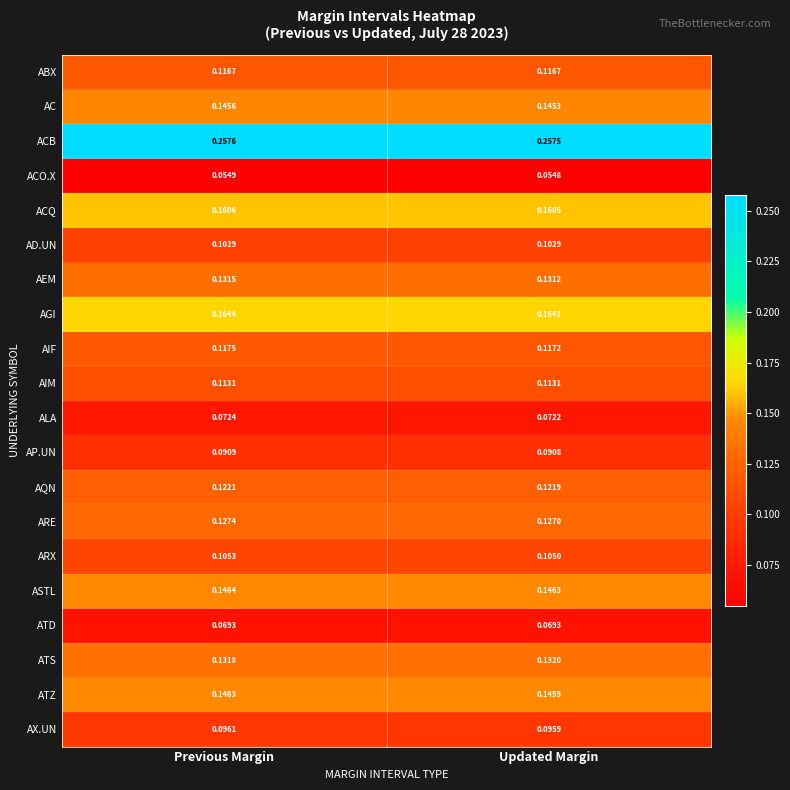

Which label corresponds to the smallest value in the chart?

Updated Margin